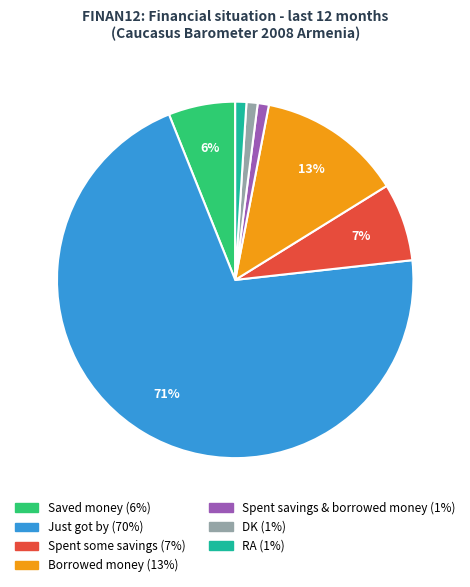

Is Just got by the majority of the pie?

Yes